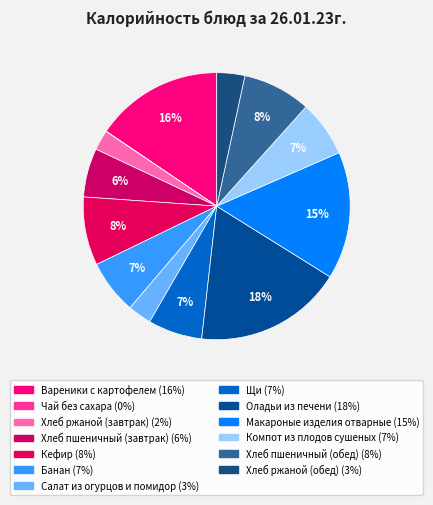

To the nearest percent, what is the difference between the largest and smallest slice percentages?

18%